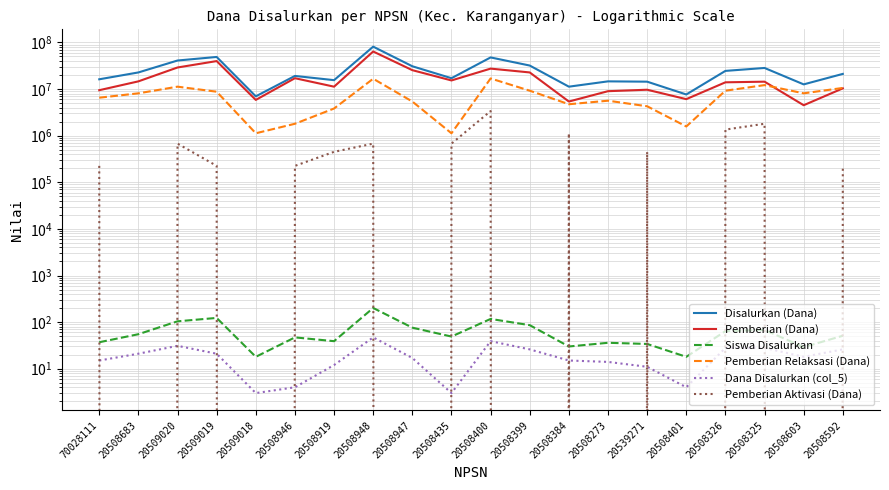

Is this an area chart (filled region under the line)?

No